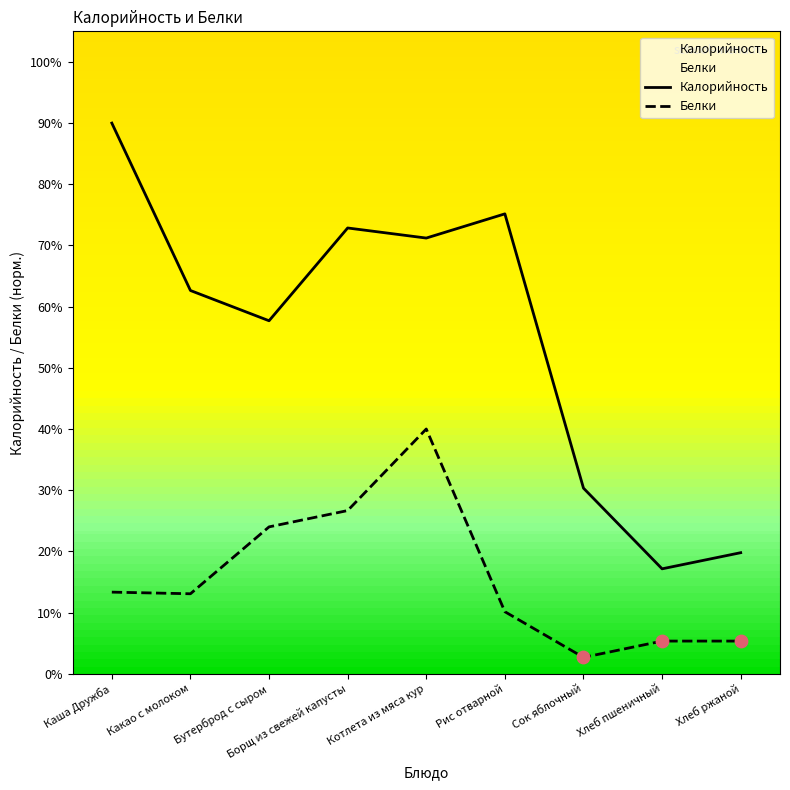

Which series contains the lowest Y value?

Белки